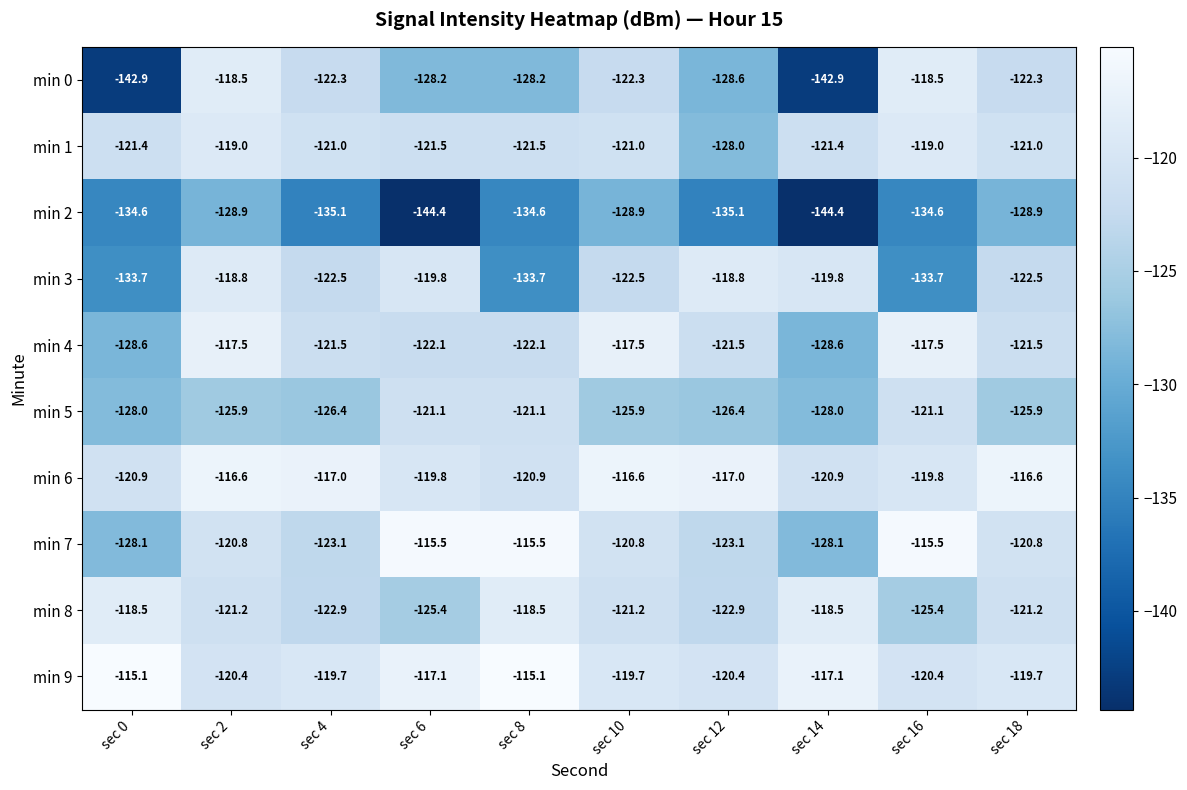

What is the difference between the second highest and second lowest values in the min 5 series?

6.9